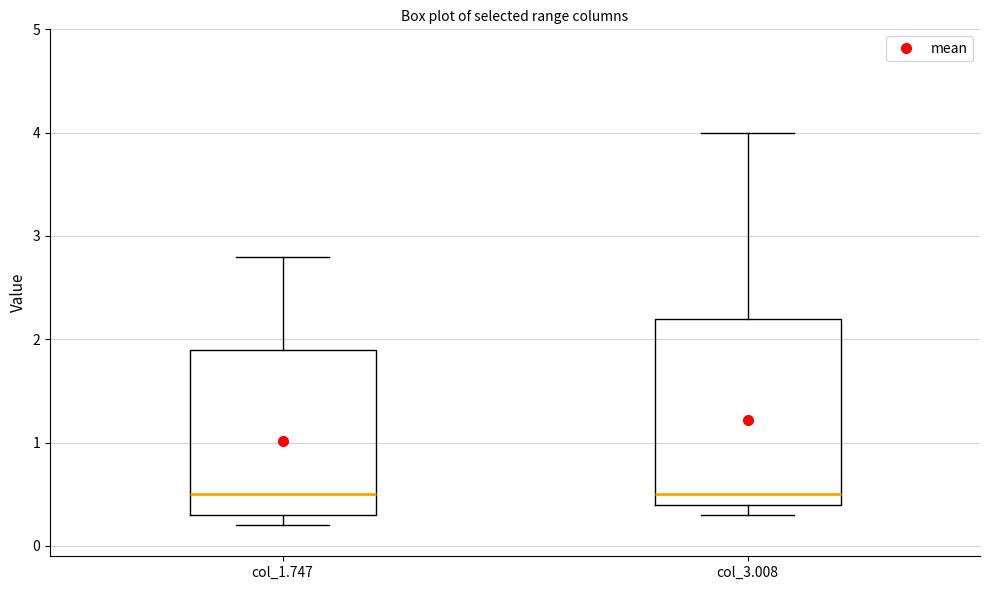

Where does the upper whisker of the box for col_3.008 end on the y-axis? The values are not printed on the chart, so give them approximately, as read against the axis.

4.0